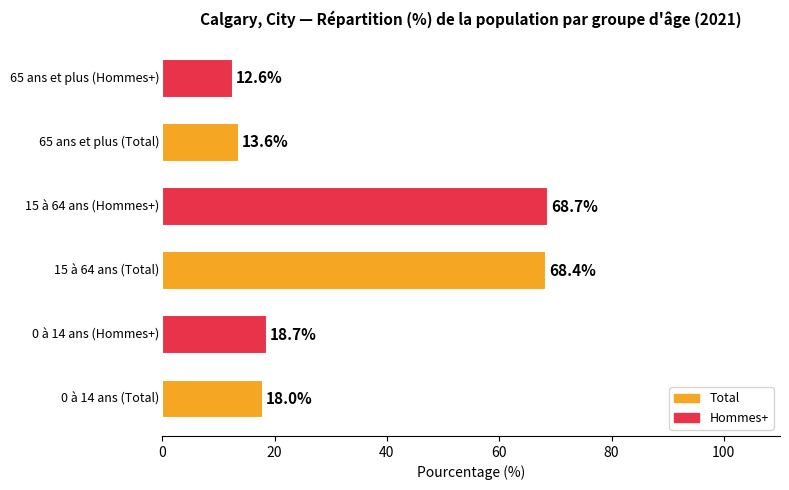

What is the minimum value shown in the chart?

12.6